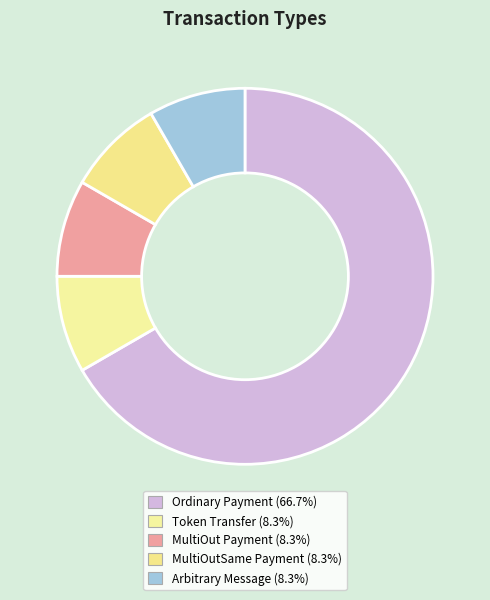

Does any single category account for the majority?

Yes